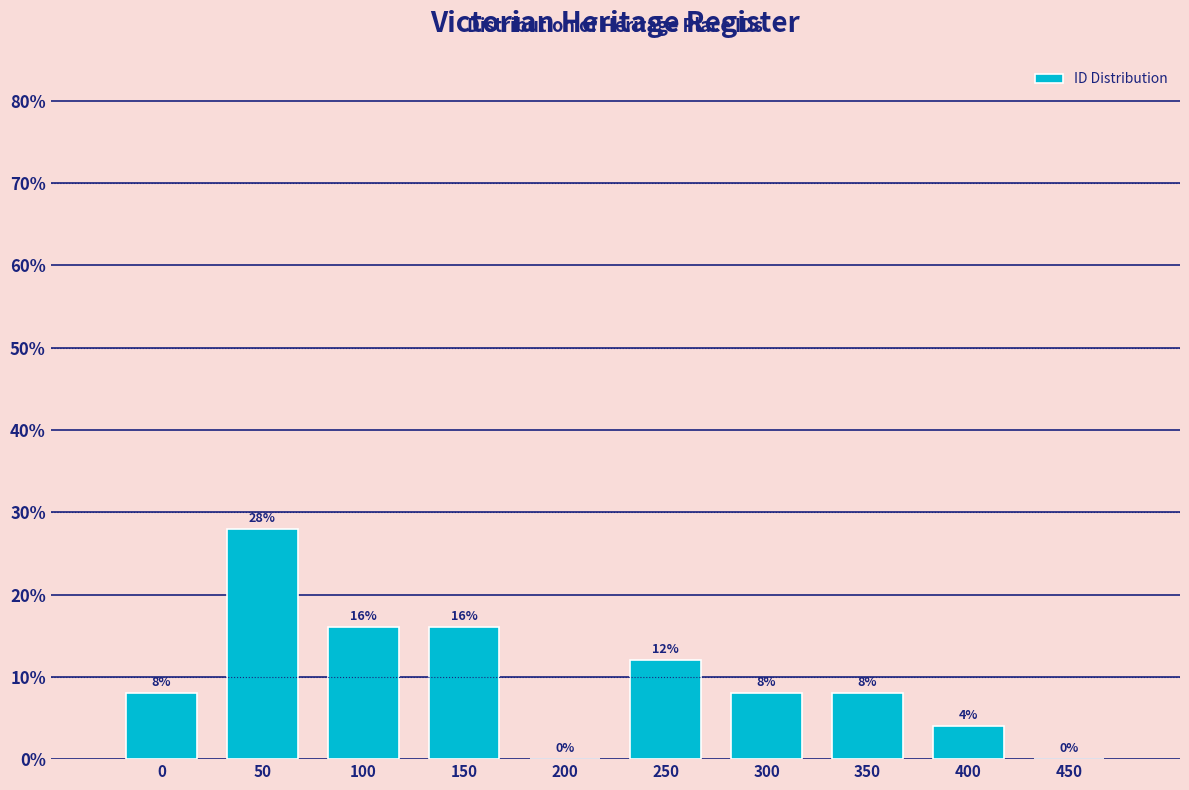

Reading right to left, extract all data points from this chart.

450=0.0	400=4.0	350=8.0	300=8.0	250=12.0	200=0.0	150=16.0	100=16.0	50=28.0	0=8.0